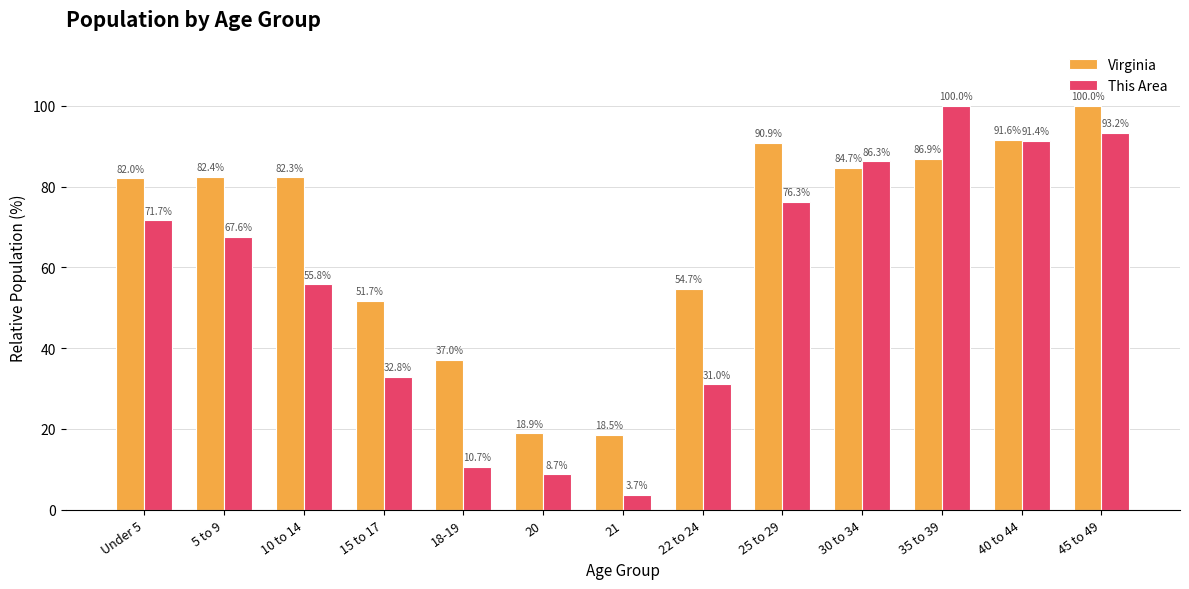

What is the total value across all series at 30 to 34?

171.0